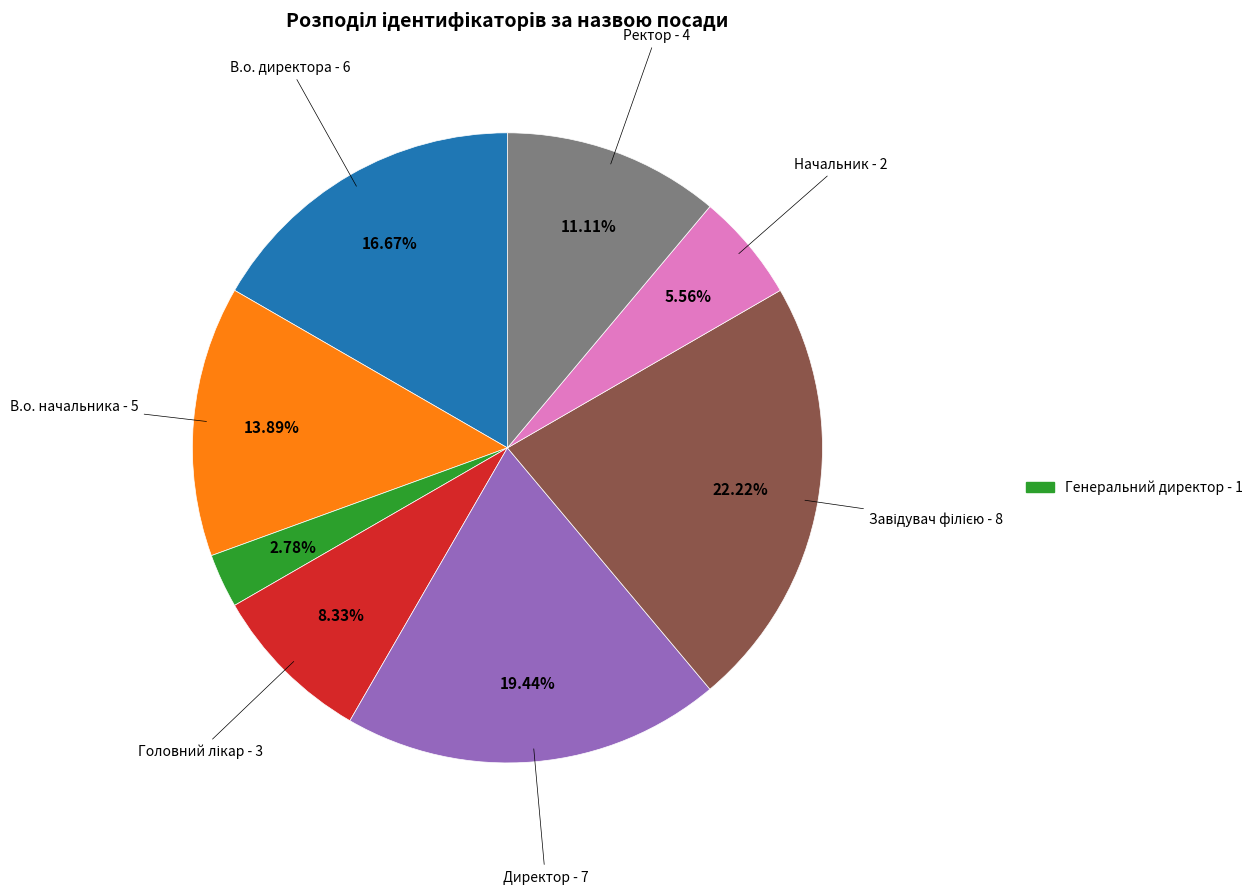

Does any single category account for the majority?

No